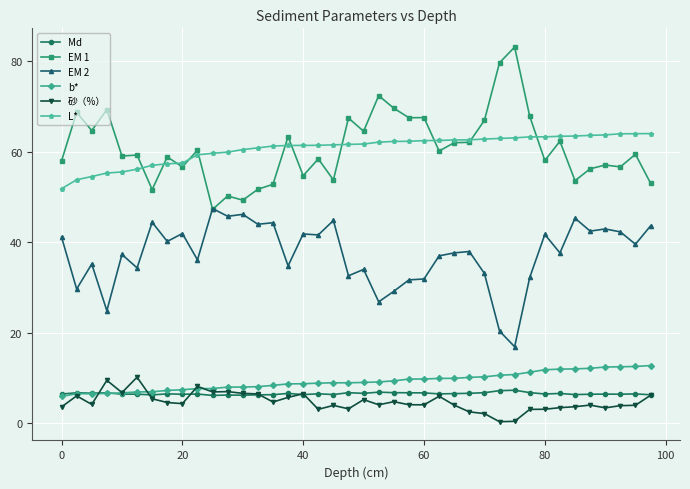

What is the maximum value shown in the chart?

83.2